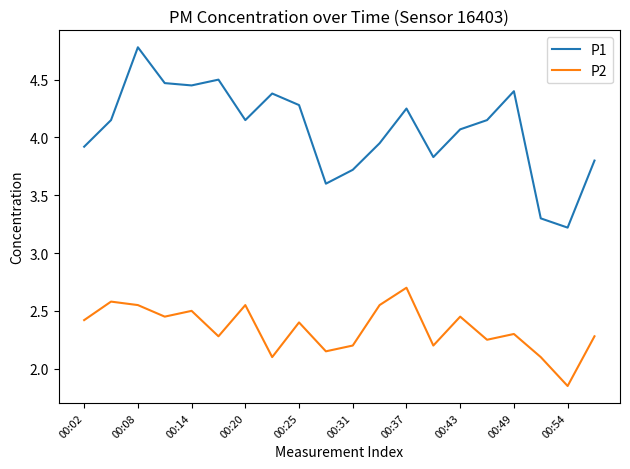

True or false: P2 and P1 intersect in this chart.

False